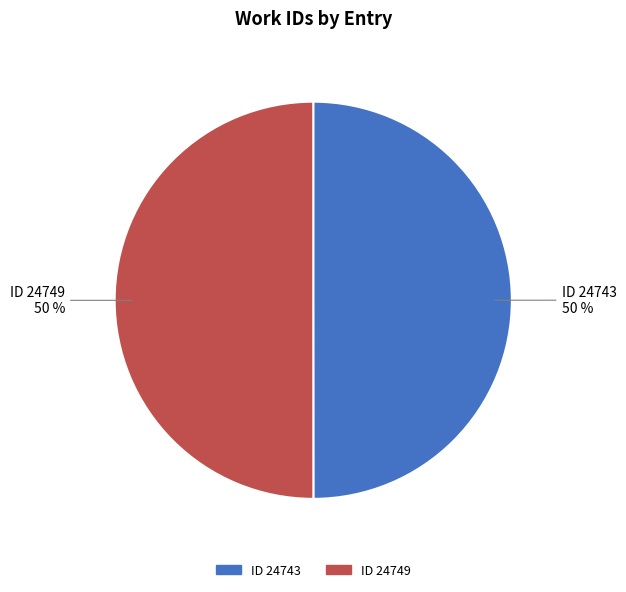

What is the ratio of the value at ID 24743 to the value at ID 24749?

1.0